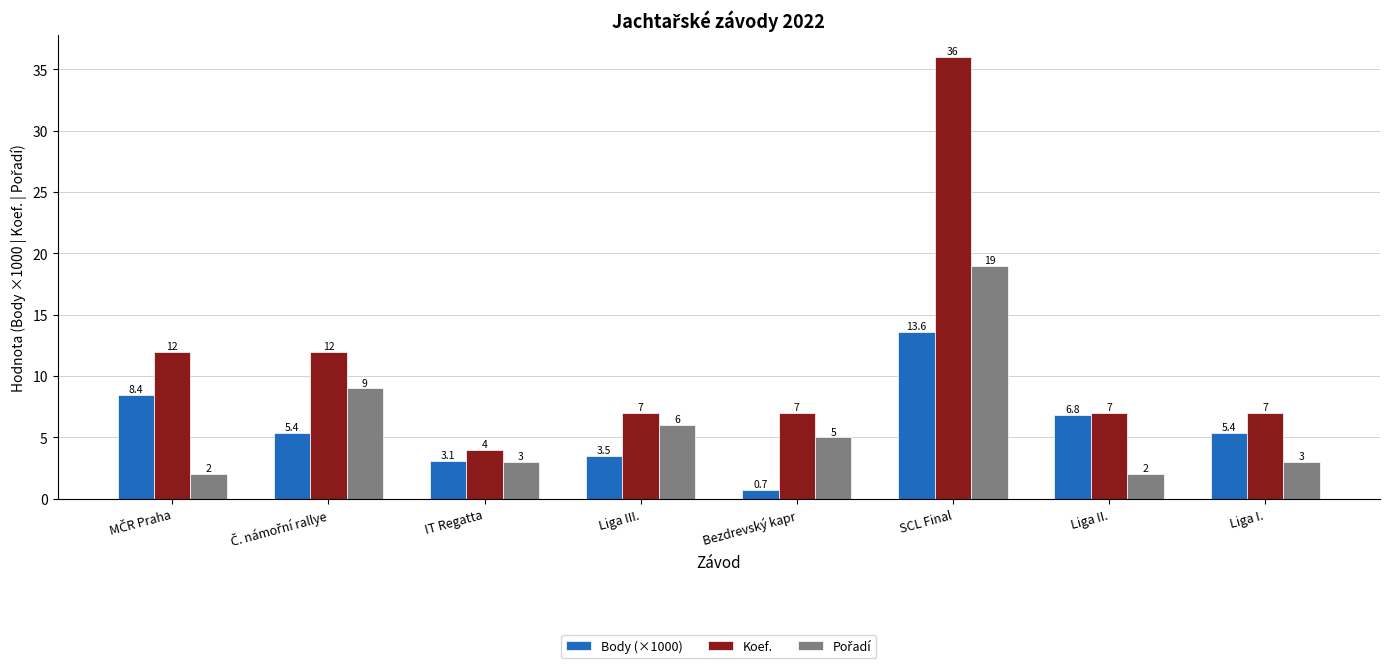

What is the maximum value for Body (×1000)?

13.6